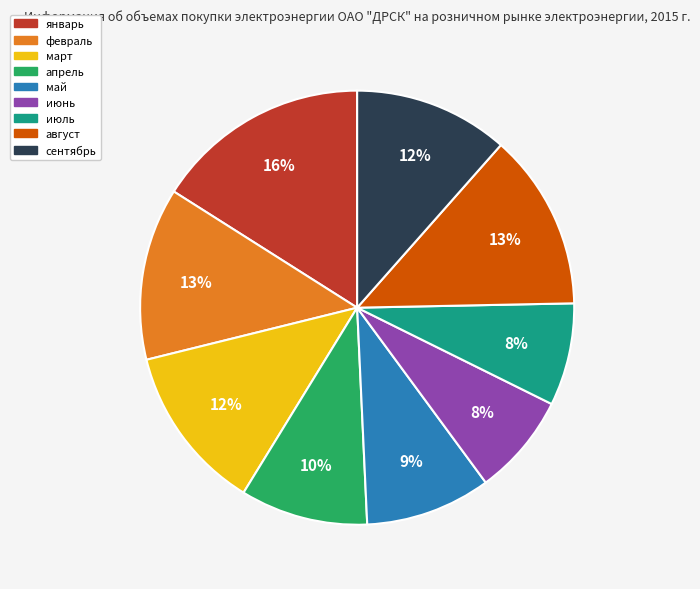

The июнь slice represents 1% of the pie. True or false?

False